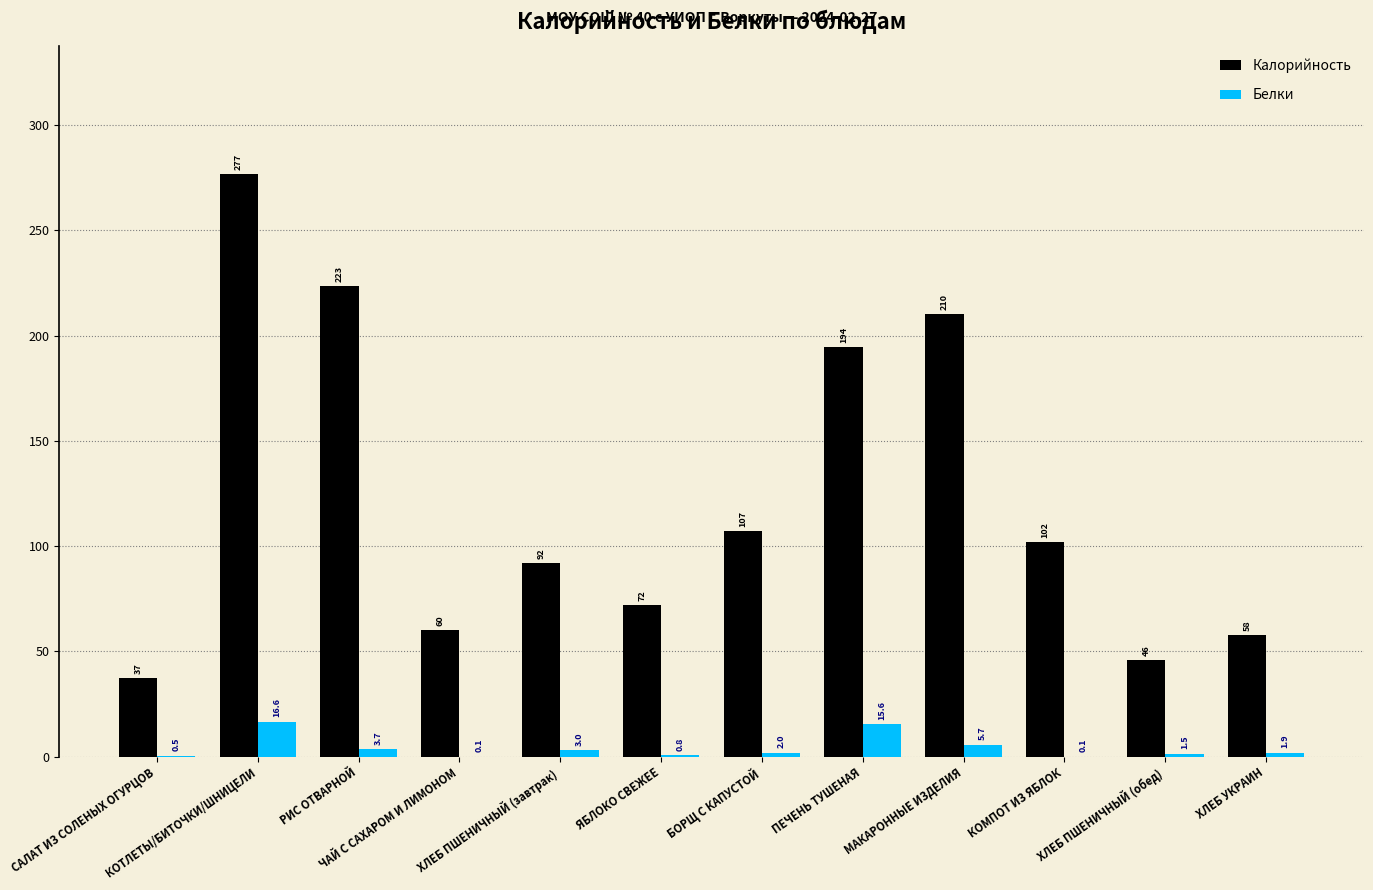

Reading right to left, list all the values displayed in this chart.

Калорийность: ХЛЕБ УКРАИН=57.6	ХЛЕБ ПШЕНИЧНЫЙ (обед)=45.9	КОМПОТ ИЗ ЯБЛОК=102.0	МАКАРОННЫЕ ИЗДЕЛИЯ=210.1	ПЕЧЕНЬ ТУШЕНАЯ=194.4	БОРЩ С КАПУСТОЙ=107.1	ЯБЛОКО СВЕЖЕЕ=72.0	ХЛЕБ ПШЕНИЧНЫЙ (завтрак)=91.9	ЧАЙ С САХАРОМ И ЛИМОНОМ=60.2	РИС ОТВАРНОЙ=223.5	КОТЛЕТЫ/БИТОЧКИ/ШНИЦЕЛИ=276.6	САЛАТ ИЗ СОЛЕНЫХ ОГУРЦОВ=37.1
Белки: ХЛЕБ УКРАИН=1.9	ХЛЕБ ПШЕНИЧНЫЙ (обед)=1.5	КОМПОТ ИЗ ЯБЛОК=0.1	МАКАРОННЫЕ ИЗДЕЛИЯ=5.7	ПЕЧЕНЬ ТУШЕНАЯ=15.6	БОРЩ С КАПУСТОЙ=2.0	ЯБЛОКО СВЕЖЕЕ=0.8	ХЛЕБ ПШЕНИЧНЫЙ (завтрак)=3.0	ЧАЙ С САХАРОМ И ЛИМОНОМ=0.1	РИС ОТВАРНОЙ=3.7	КОТЛЕТЫ/БИТОЧКИ/ШНИЦЕЛИ=16.6	САЛАТ ИЗ СОЛЕНЫХ ОГУРЦОВ=0.5